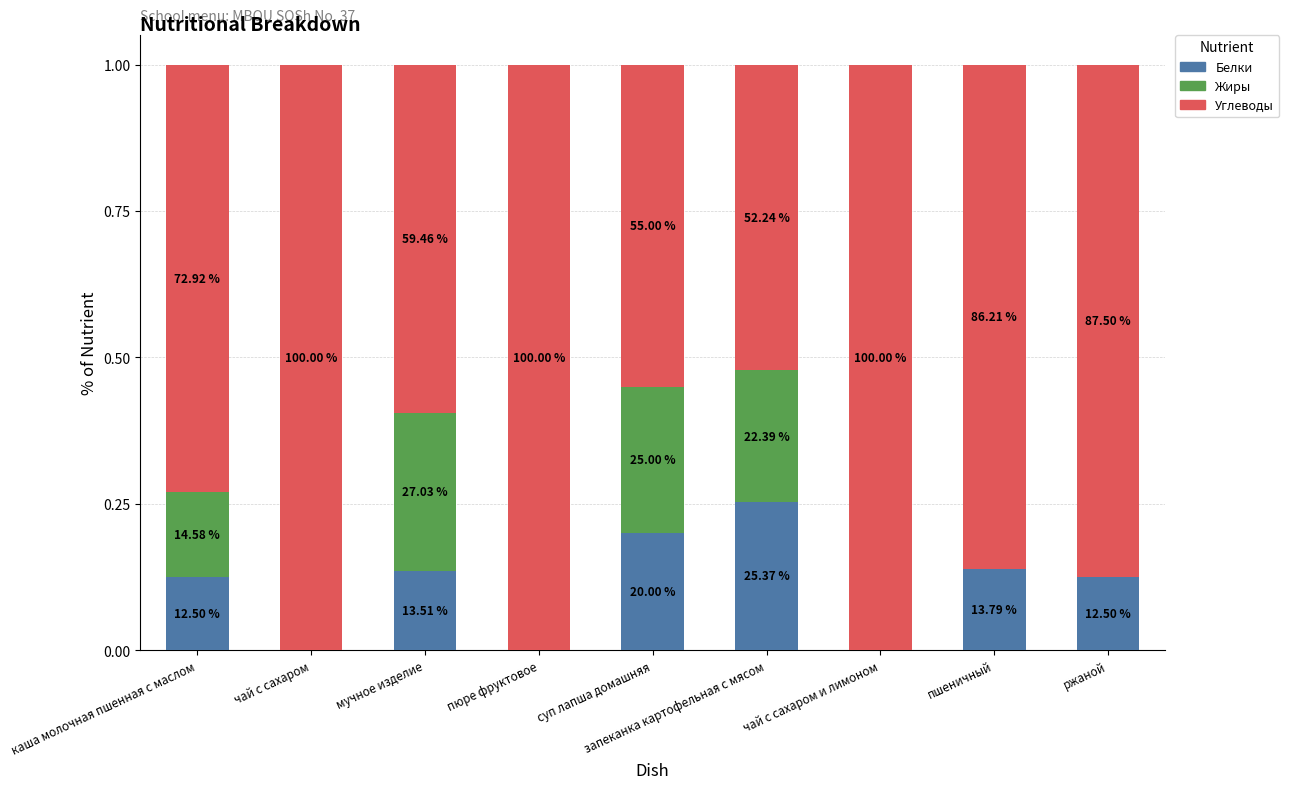

Does the chart contain stacked bars?

Yes